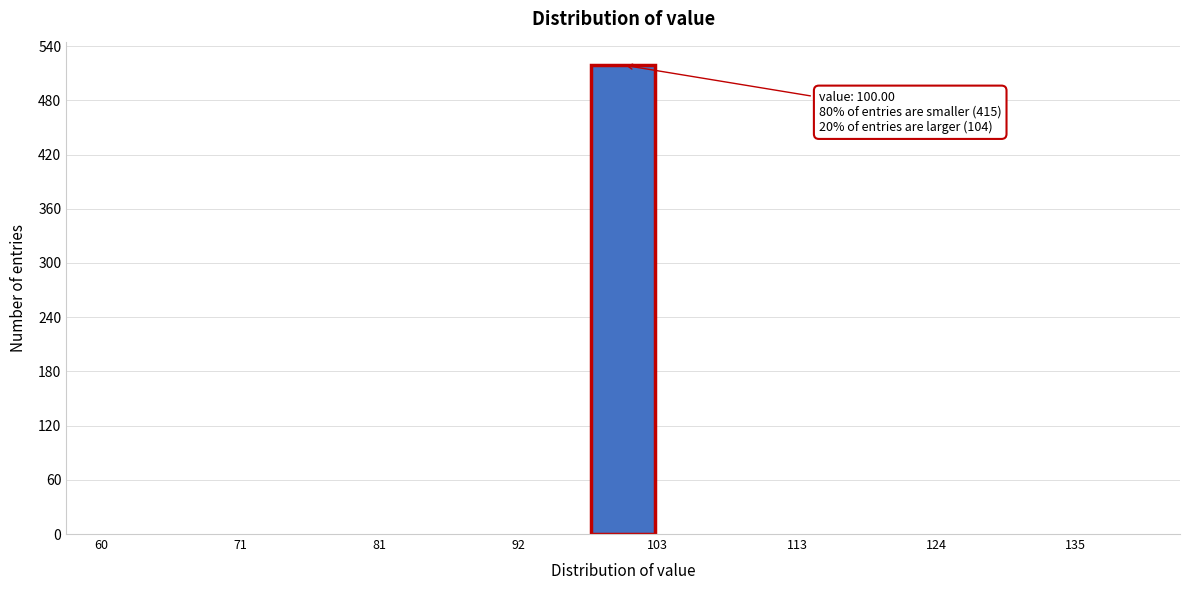

Around what value on the x-axis is the tallest bar? Give the approximate position of its centre, as read against the axis.

100